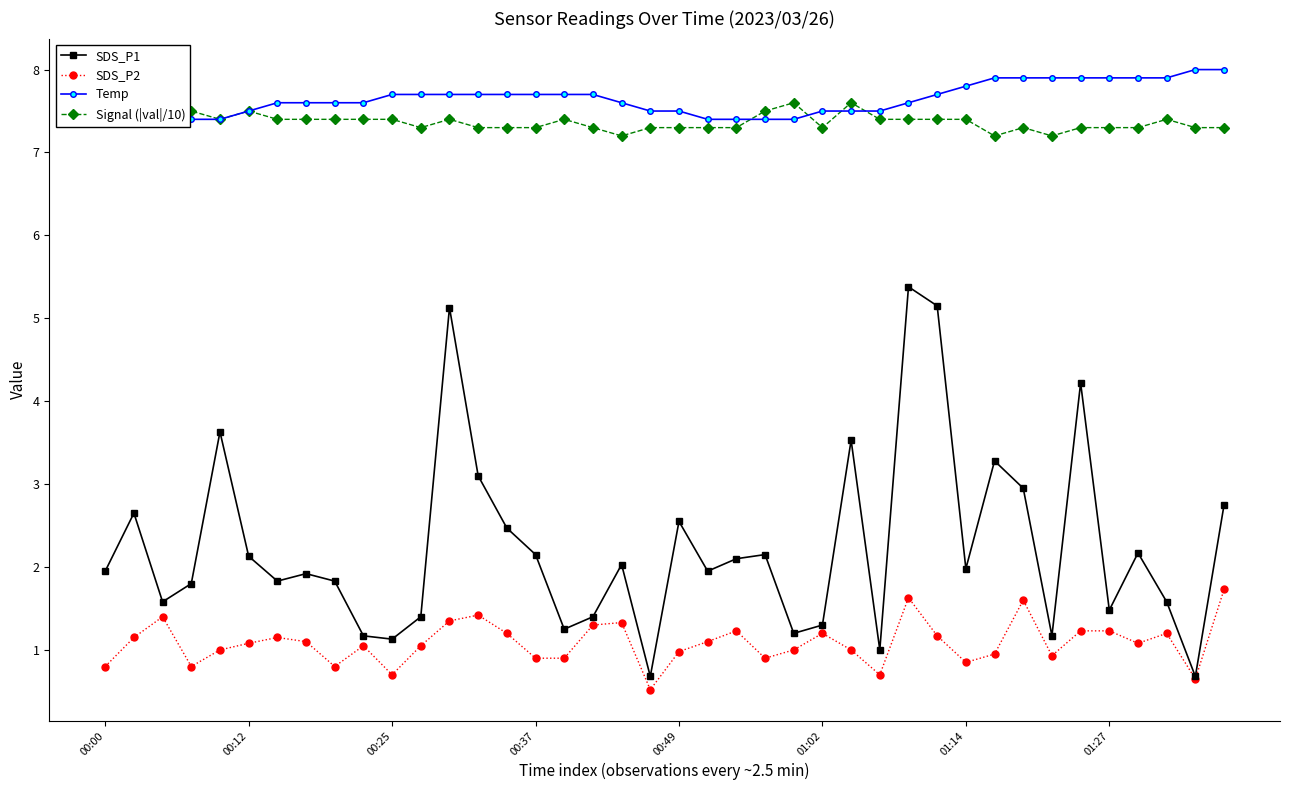

Is it true that SDS_P1 equals 2.6 at 8?

False